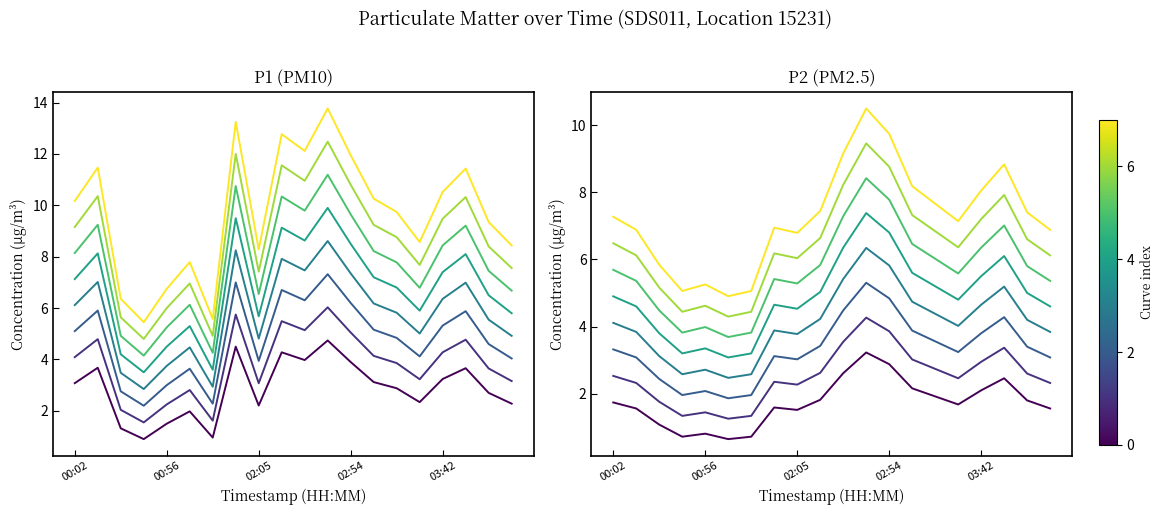

At which category does P2 reach its first local valley?

00:39